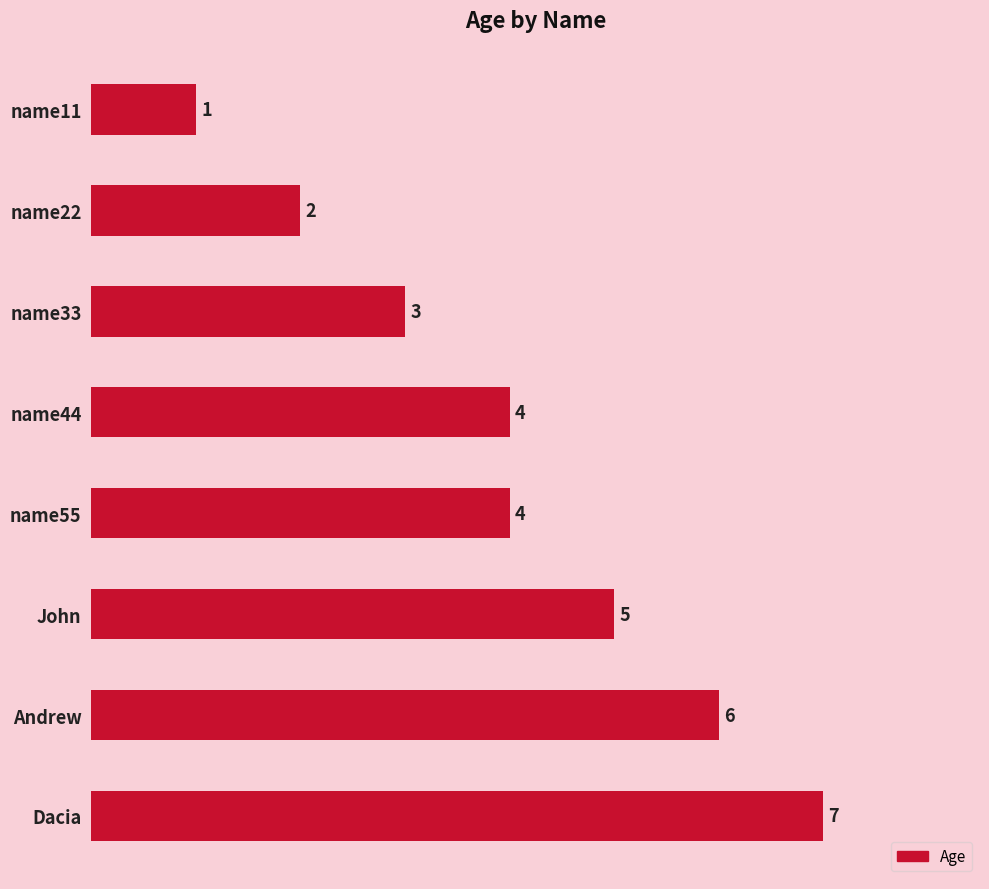

Which category has the highest value across all series?

Dacia